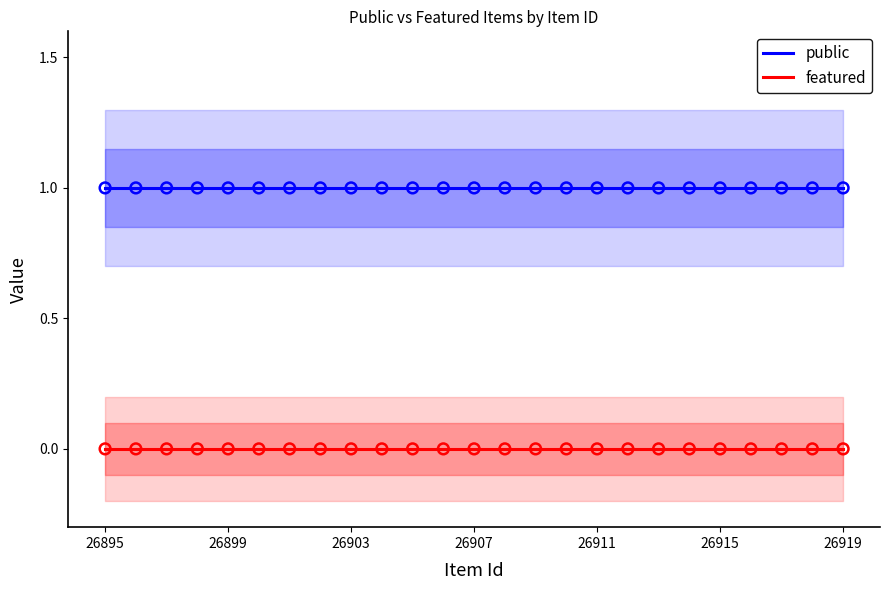

What are all the series names shown in the legend?

public, featured